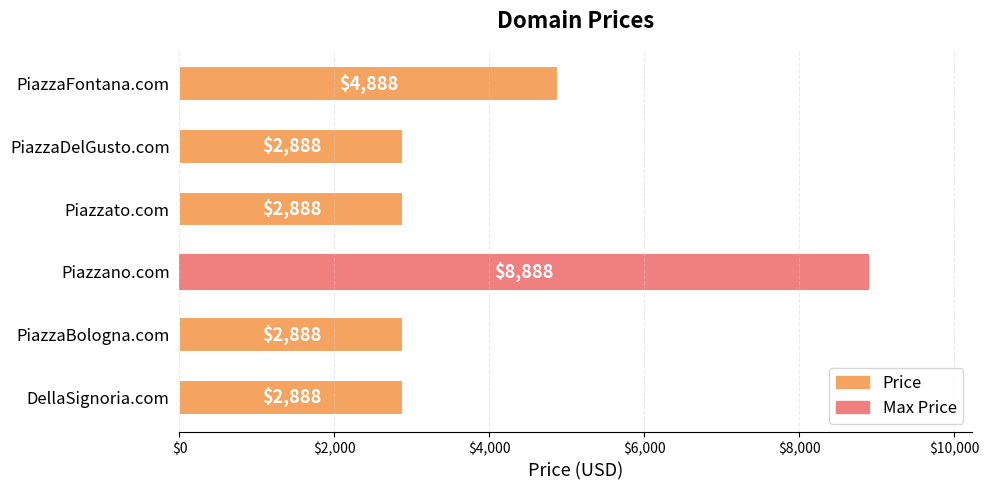

Reading top to bottom, transcribe all the data shown in this chart.

4888	2888	2888	8888	2888	2888